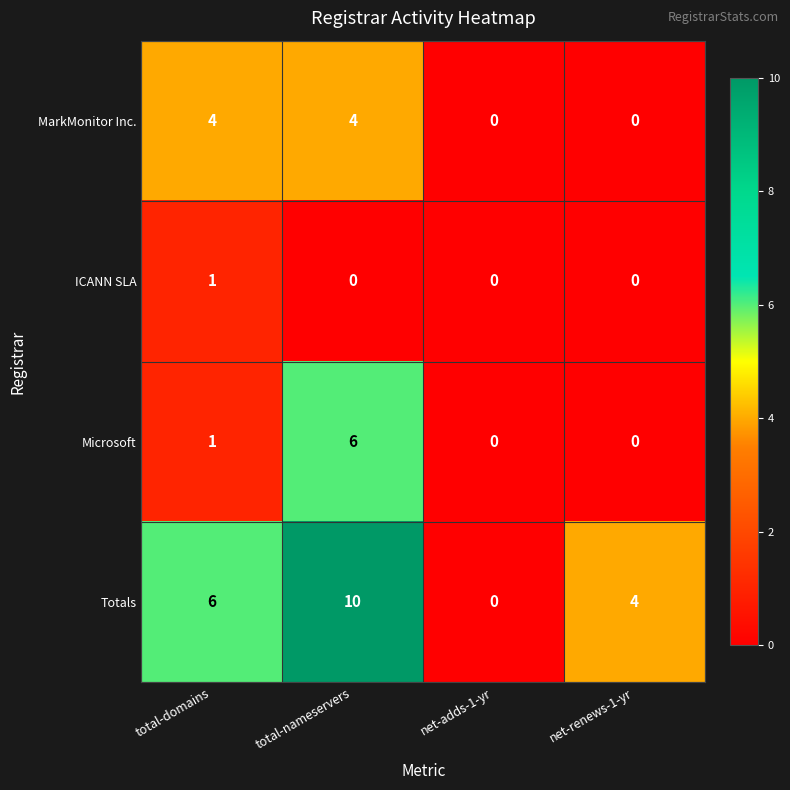

The value of Microsoft at net-renews-1-yr is -4. True or false?

False